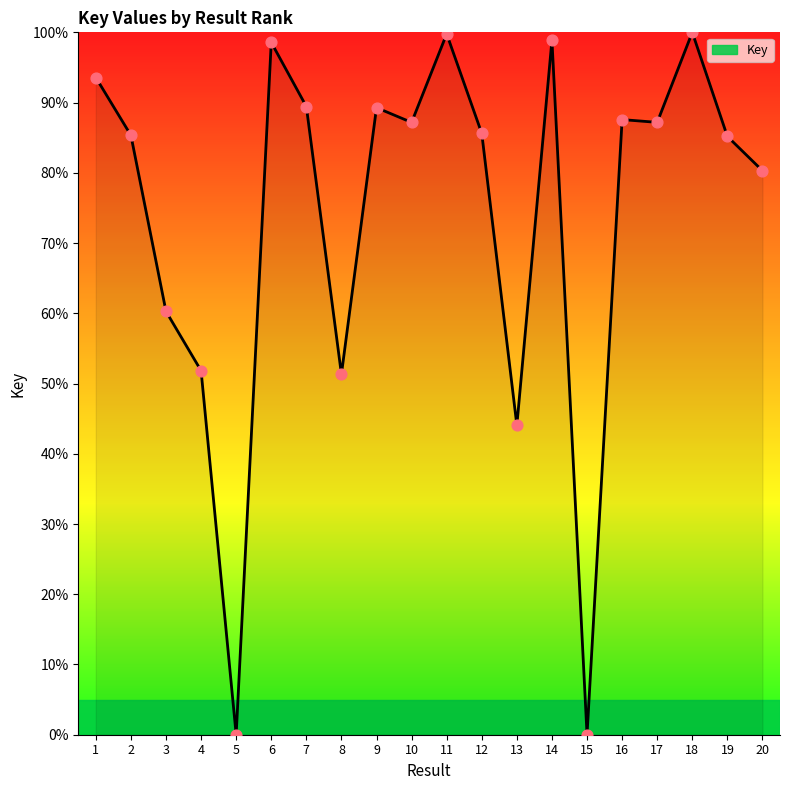

Which has a higher value, 3 or 16?

16